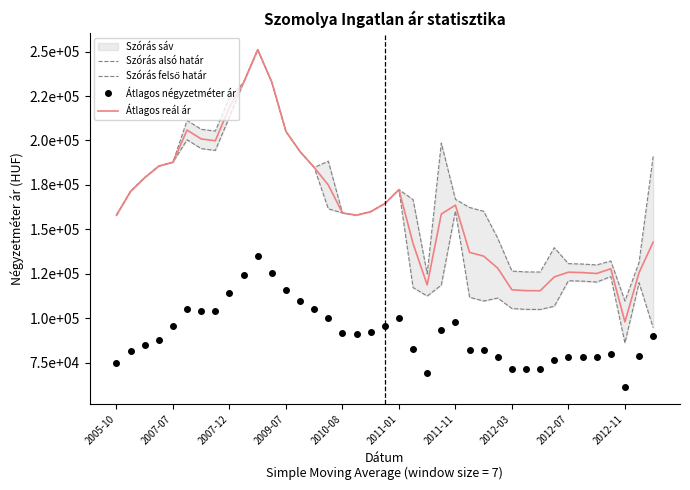

At how many categories does at least one series exceed 74745?

39